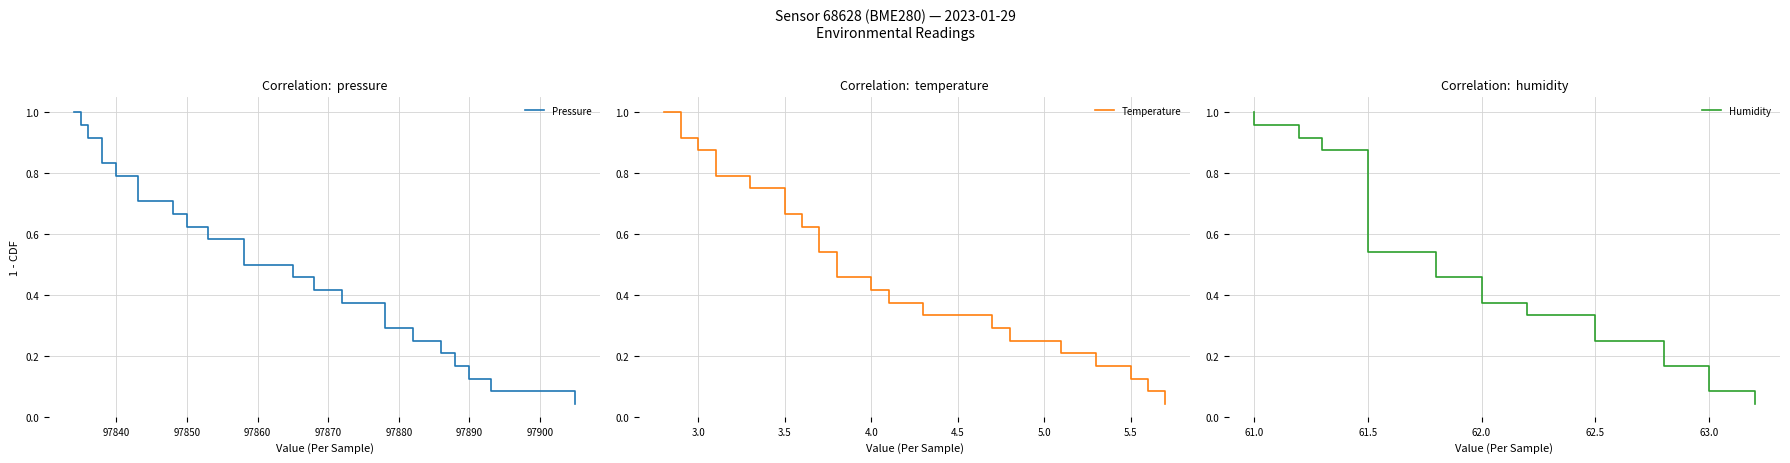

Reading left to right, list all the values displayed in this chart.

Pressure: 1.0	1.0	0.9	0.9	0.8	0.8	0.8	0.7	0.7	0.6	0.6	0.5	0.5	0.5	0.4	0.4	0.3	0.3	0.2	0.2	0.2	0.1	0.1	0.0
Temperature: 1.0	1.0	0.9	0.9	0.8	0.8	0.8	0.7	0.7	0.6	0.6	0.5	0.5	0.5	0.4	0.4	0.3	0.3	0.2	0.2	0.2	0.1	0.1	0.0
Humidity: 1.0	1.0	0.9	0.9	0.8	0.8	0.8	0.7	0.7	0.6	0.6	0.5	0.5	0.5	0.4	0.4	0.3	0.3	0.2	0.2	0.2	0.1	0.1	0.0